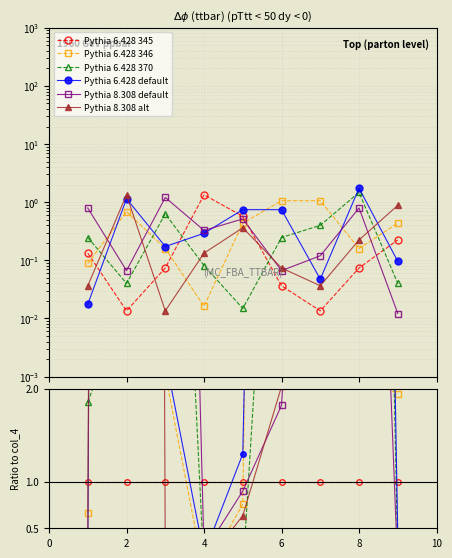

What are all the series names shown in the legend?

Pythia 6.428 345, Pythia 6.428 346, Pythia 6.428 370, Pythia 6.428 default, Pythia 8.308 default, Pythia 8.308 alt